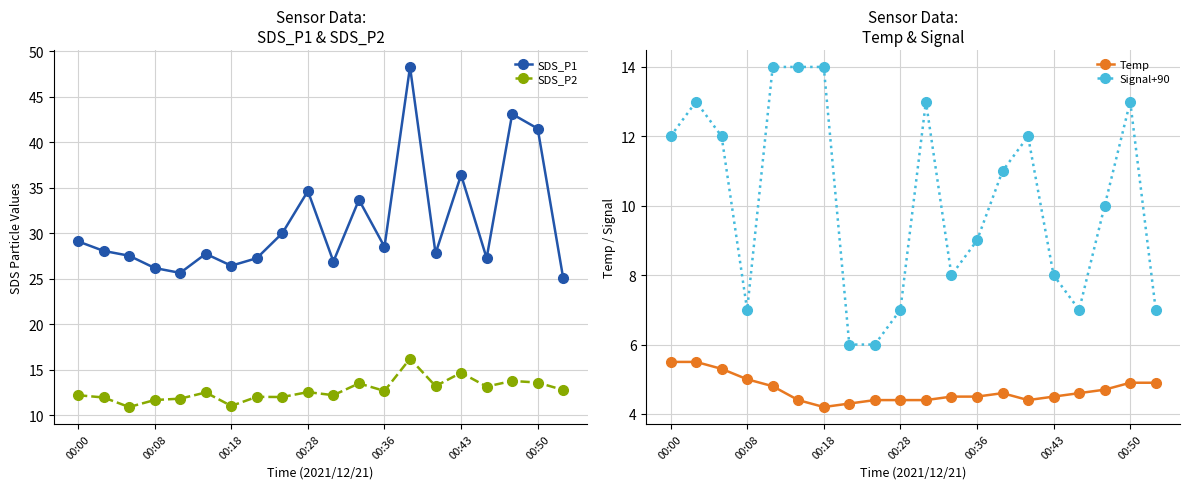

True or false: SDS_P1 and SDS_P2 intersect in this chart.

False